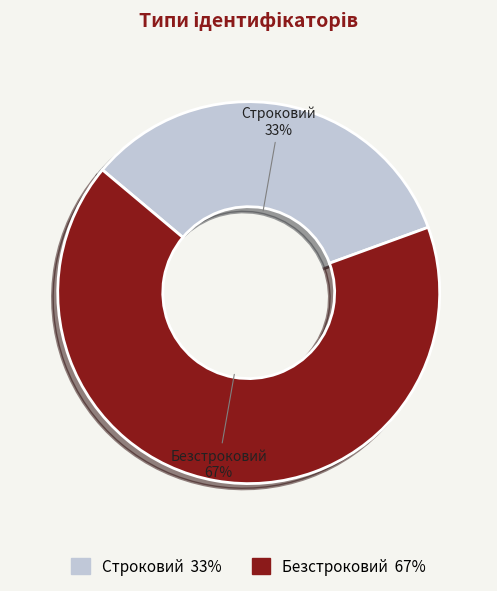

True or false: Безстроковий accounts for 74% of the total.

False